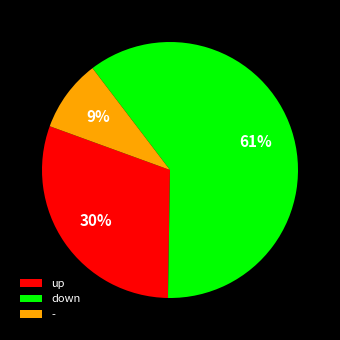

Rank the categories by value from highest to lowest.

down, up, -